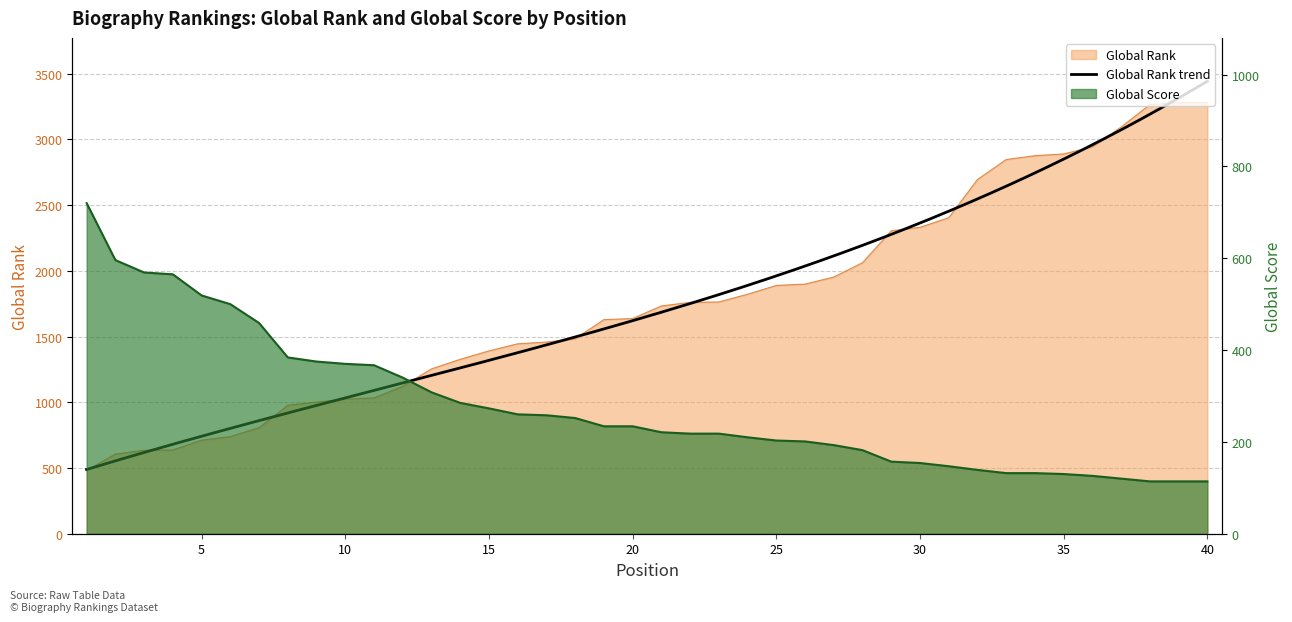

What is the difference between the maximum and minimum values in the Global Score series?

606